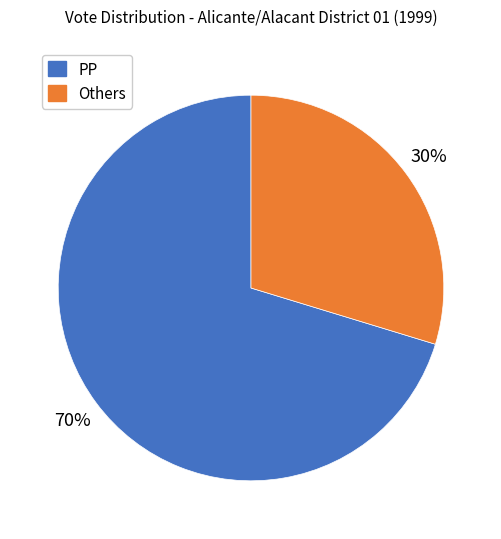

To the nearest percent, what is the average slice percentage?

50%